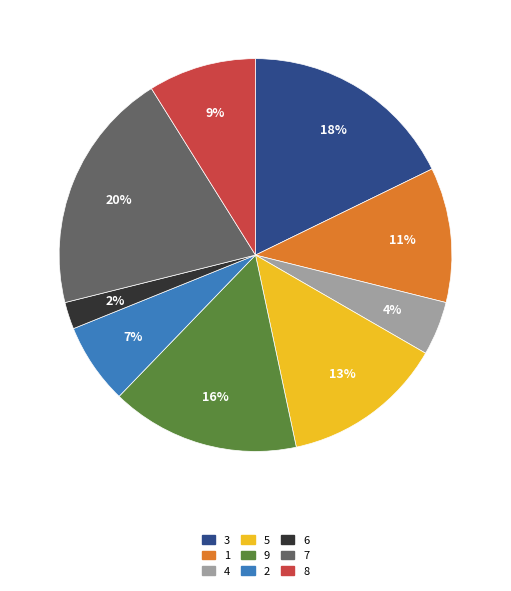

Is there a majority slice in this chart?

No